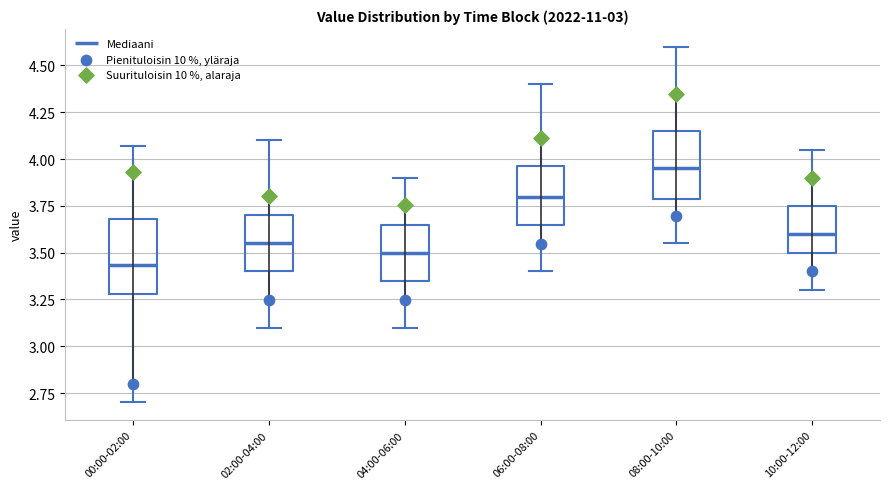

Which box's median line is the highest?

08:00-10:00